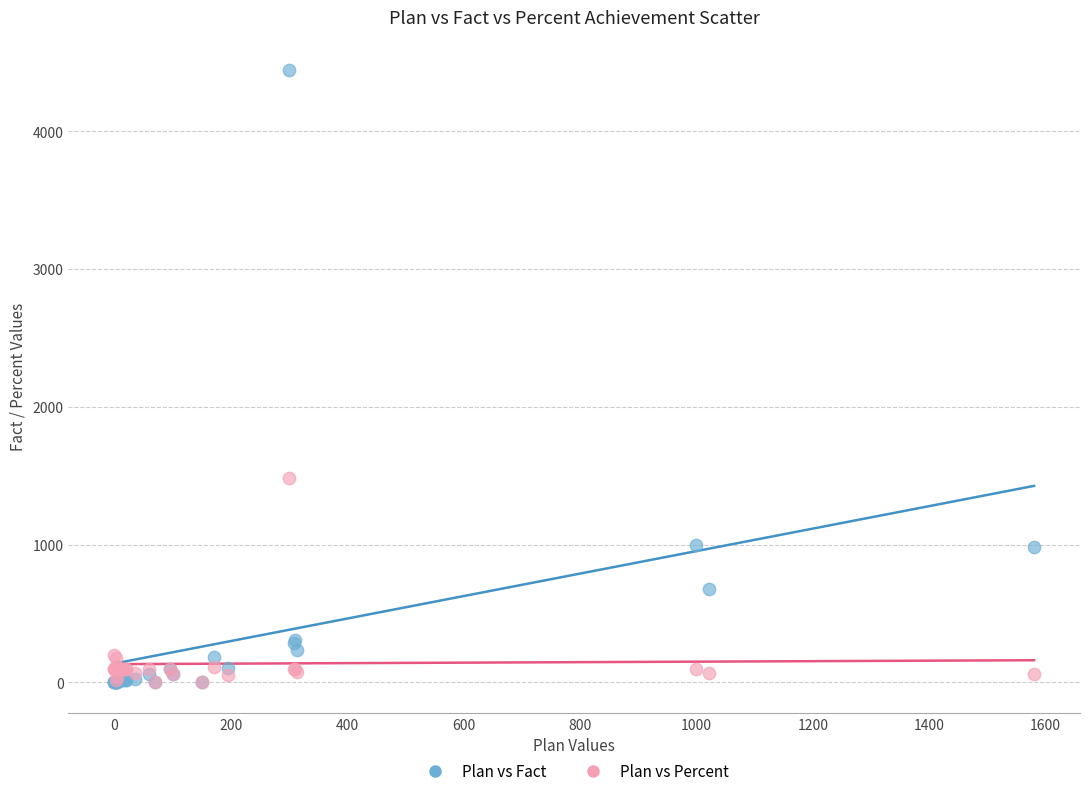

Across all series, what Y value is closest to 2221?

1481.0